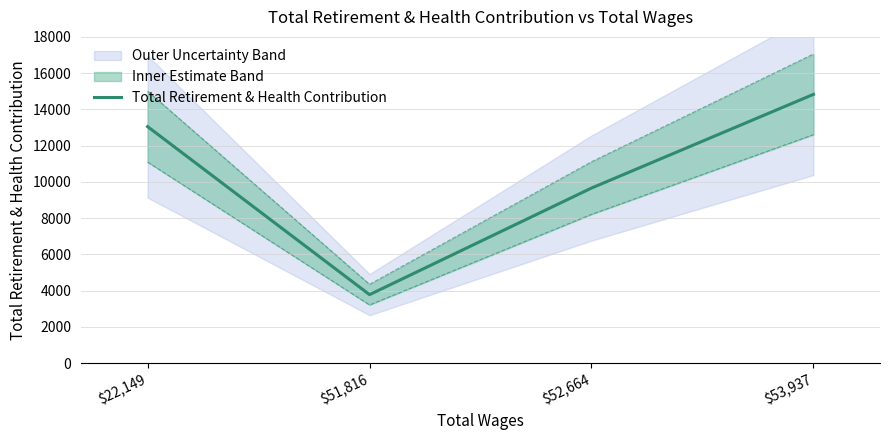

What is the difference between the values at $51,816 and $52,664?

5878